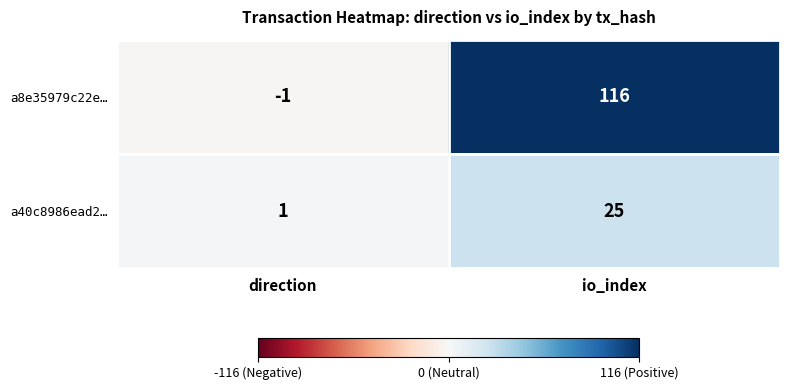

Rank the series by their average value, from highest to lowest.

a8e35979c22e…, a40c8986ead2…